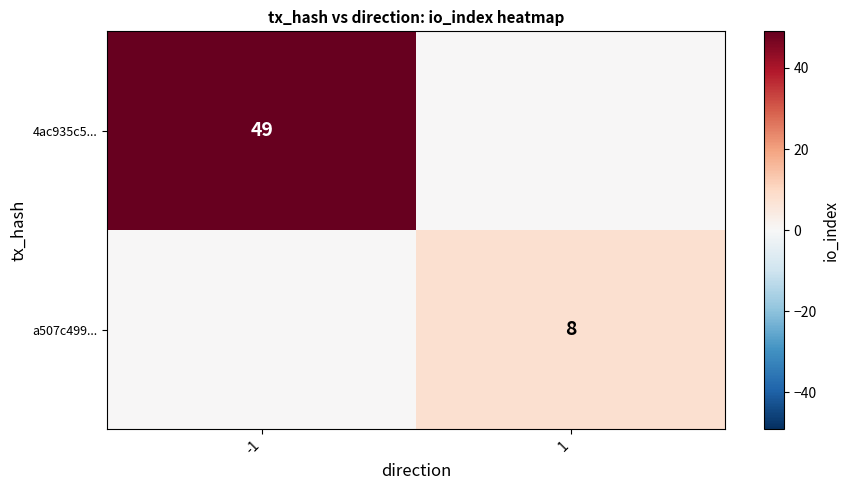

Is the value of 4ac935c5... at -1 greater than the value of a507c499... at 1?

Yes